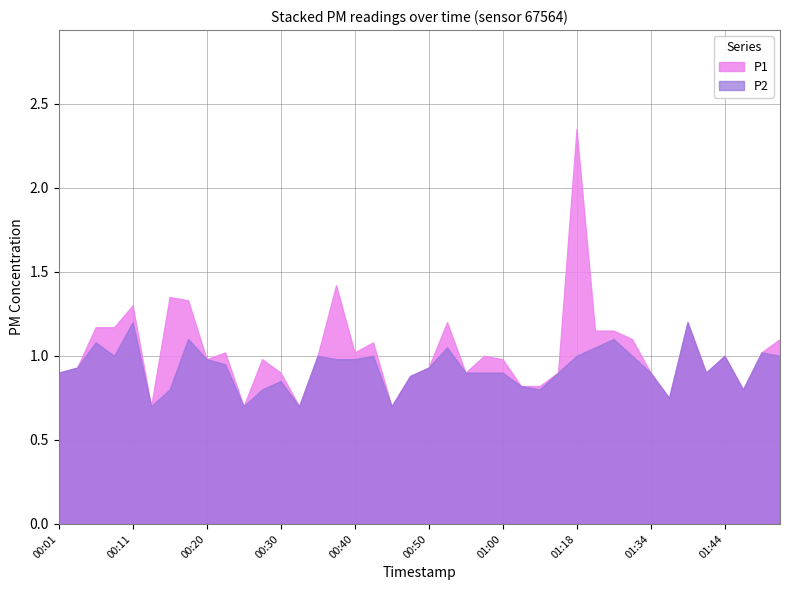

Between 00:23 and 01:36, which series saw the biggest shift?

P1